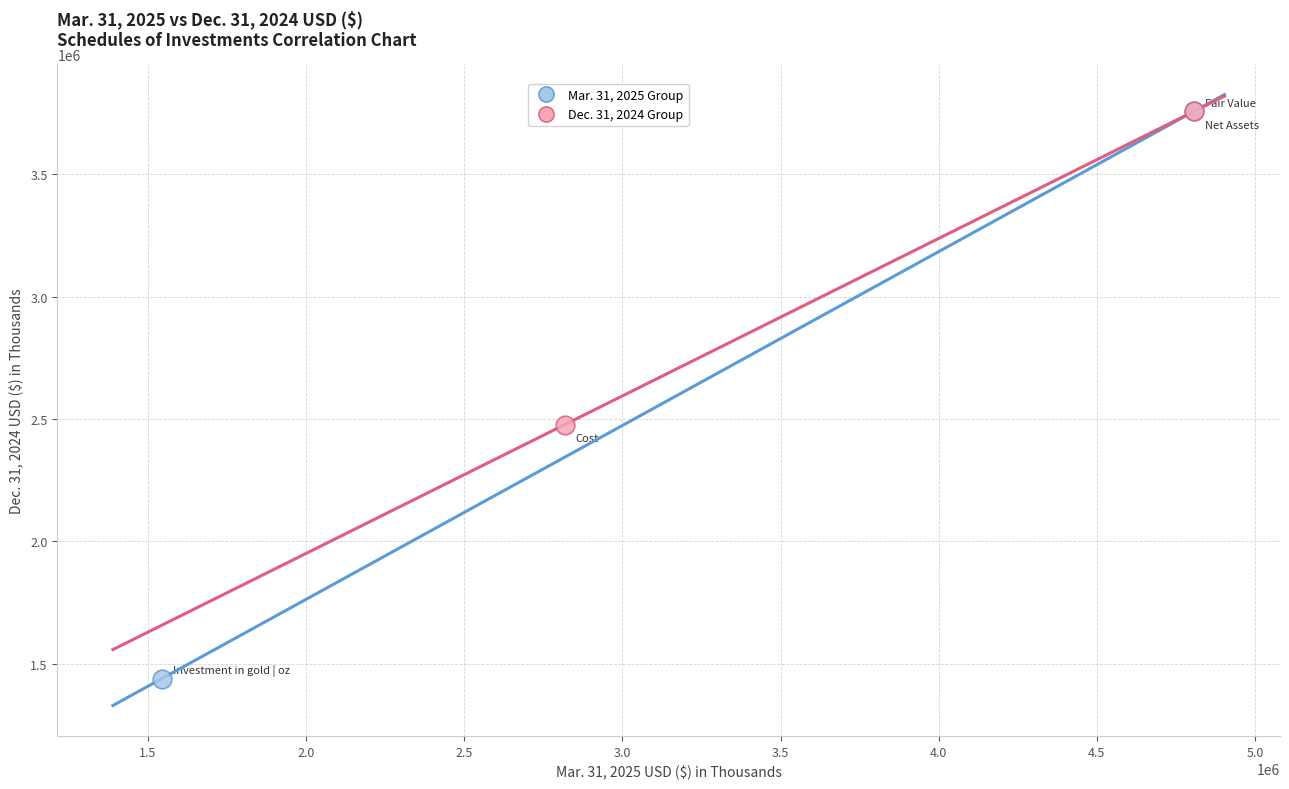

Which series contains the lowest Y value?

Mar. 31, 2025 Group